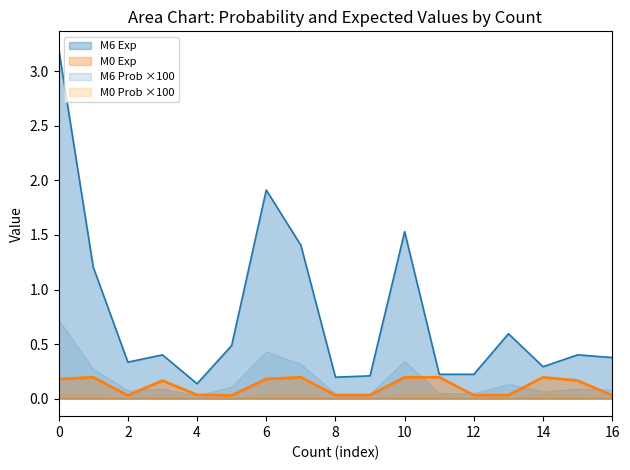

True or false: M0 Prob ×100 and M6 Exp cross at least once.

False